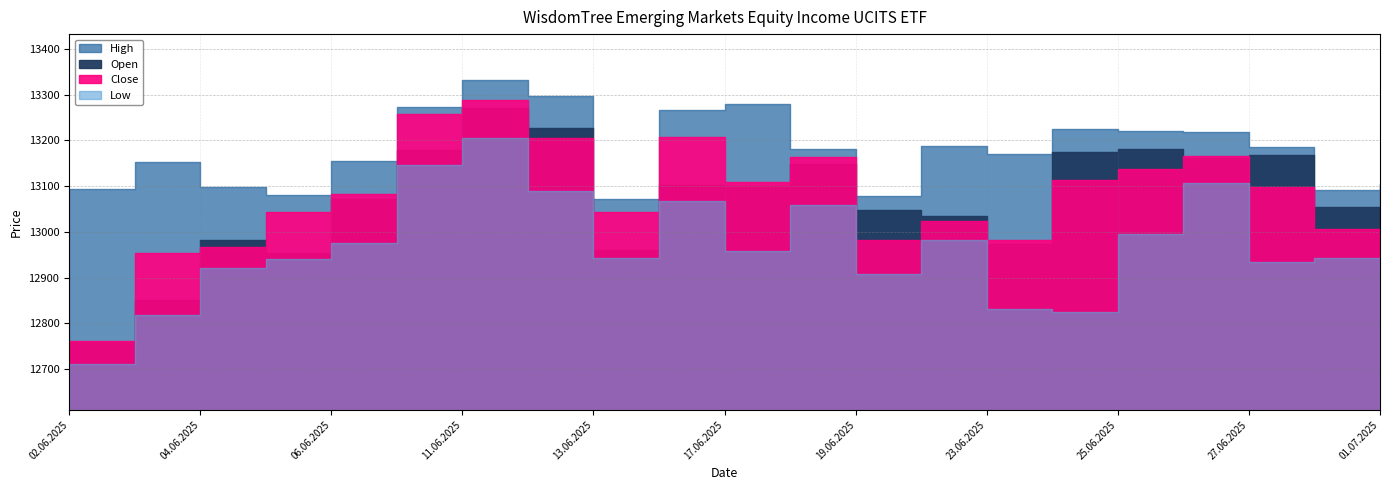

True or false: Low and Open cross at least once.

False